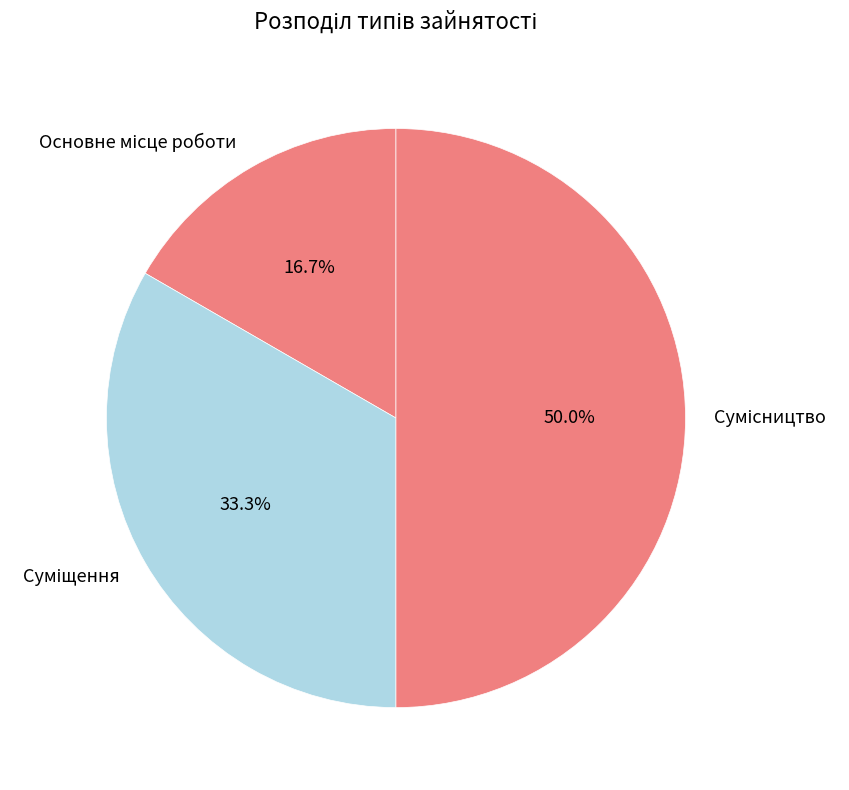

To the nearest percent, what portion does Сумісництво represent?

50%